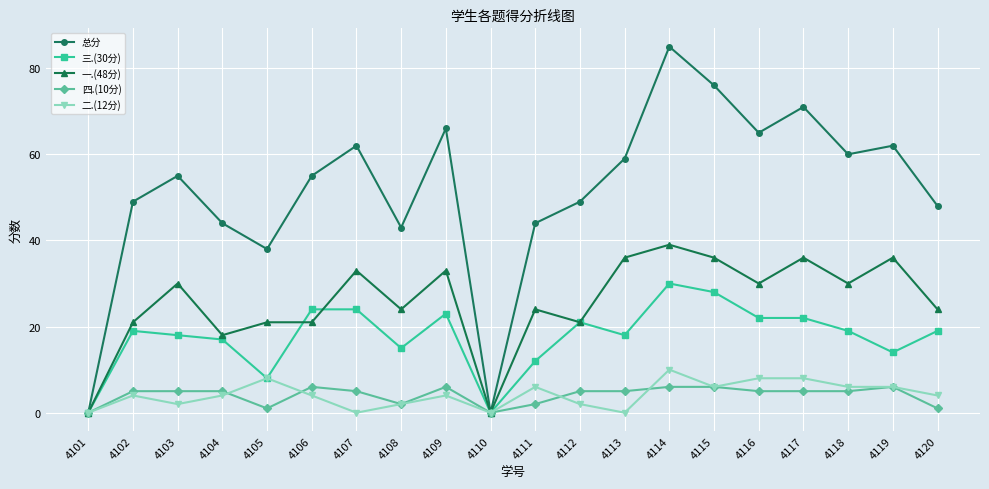

What is the average value of the 二.(12分) series?

4